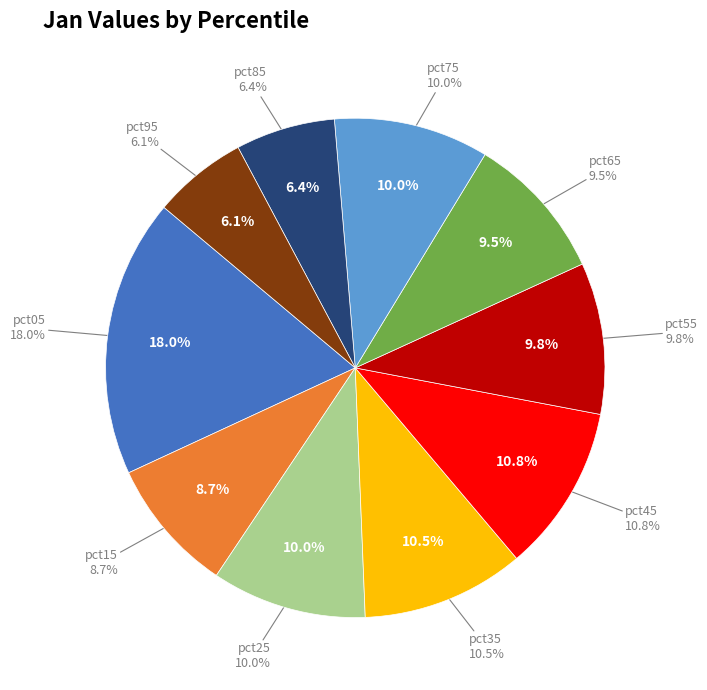

To the nearest percent, what portion does pct55 represent?

10%